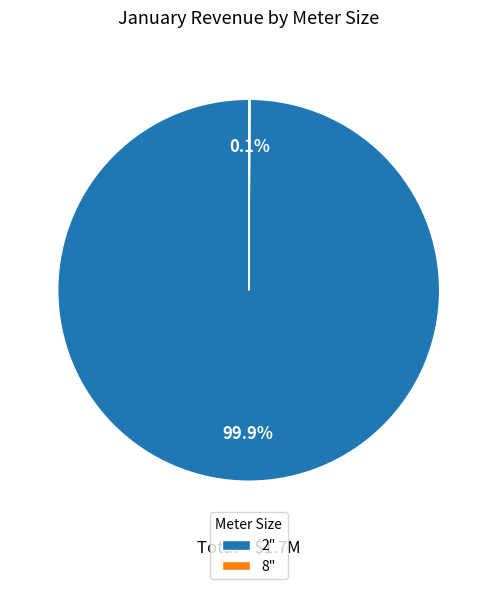

What percentage is NOT represented by 2"?

0.1%